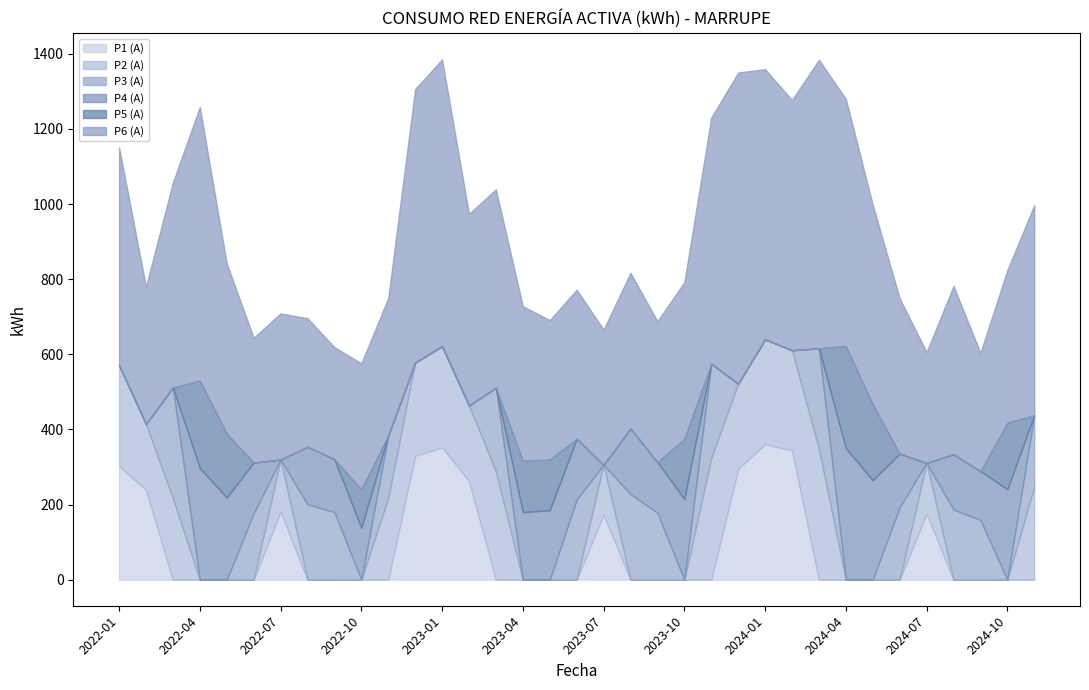

Reading right to left, transcribe all the data shown in this chart.

P1 (A): 0.0	0.0	0.0	0.0	176.0	0.0	0.0	0.0	0.0	344.0	361.0	295.0	0.0	0.0	0.0	0.0	173.0	0.0	0.0	0.0	0.0	263.0	352.0	330.0	0.0	0.0	0.0	0.0	181.0	0.0	0.0	0.0	0.0	239.3	302.7
P2 (A): 248.0	0.0	0.0	0.0	135.0	0.0	0.0	0.0	348.0	267.0	279.0	227.0	324.0	0.0	0.0	0.0	133.0	0.0	0.0	0.0	288.0	201.0	270.0	248.0	218.0	0.0	0.0	0.0	139.0	0.0	0.0	0.0	216.6	175.4	268.9
P3 (A): 190.0	0.0	159.0	187.0	0.0	193.0	0.0	0.0	268.0	0.0	0.0	0.0	251.0	0.0	178.0	228.0	0.0	213.0	0.0	0.0	223.0	0.0	0.0	0.0	166.0	0.0	180.0	201.0	0.0	177.0	0.0	0.0	295.2	0.0	0.0
P4 (A): 0.0	241.0	130.0	147.0	0.0	143.0	265.0	350.0	0.0	0.0	0.0	0.0	0.0	215.0	135.0	175.0	0.0	162.0	185.0	180.0	0.0	0.0	0.0	0.0	0.0	138.0	141.0	153.0	0.0	135.0	219.0	297.2	0.0	0.0	0.0
P5 (A): 0.0	177.0	0.0	0.0	0.0	0.0	202.0	272.0	0.0	0.0	0.0	0.0	0.0	160.0	0.0	0.0	0.0	0.0	135.0	137.0	0.0	0.0	0.0	0.0	0.0	103.0	0.0	0.0	0.0	0.0	170.0	233.1	0.0	0.0	0.0
P6 (A): 559.0	406.0	315.0	448.0	295.0	413.0	531.0	658.0	768.0	666.0	719.0	828.0	655.0	417.0	375.0	414.0	360.0	397.0	371.0	411.0	528.0	510.0	763.0	728.0	366.0	335.0	298.0	342.0	389.0	332.0	453.0	728.3	545.5	365.4	579.3